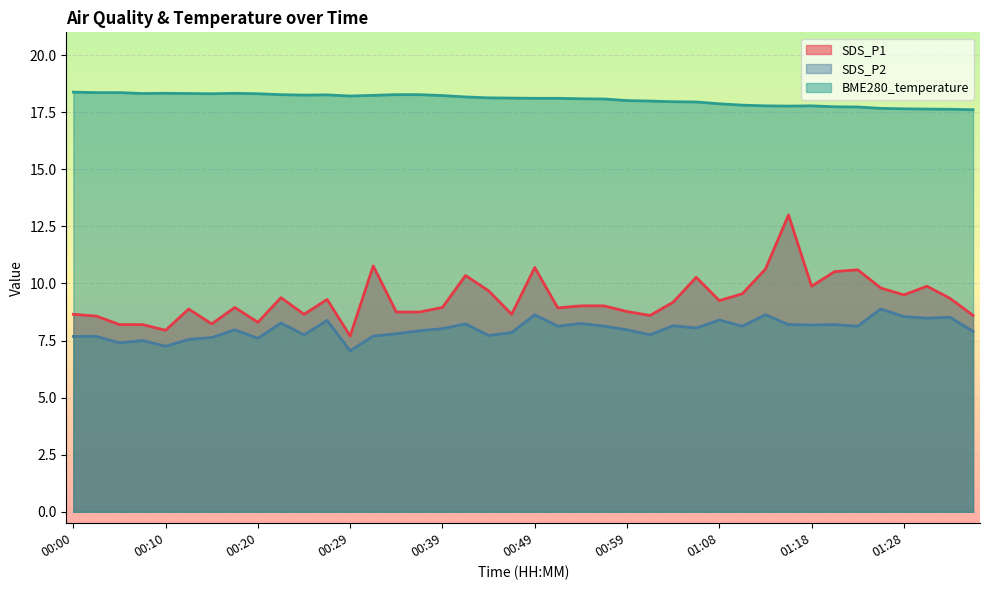

What is the label of the 34th point from the left?

01:21